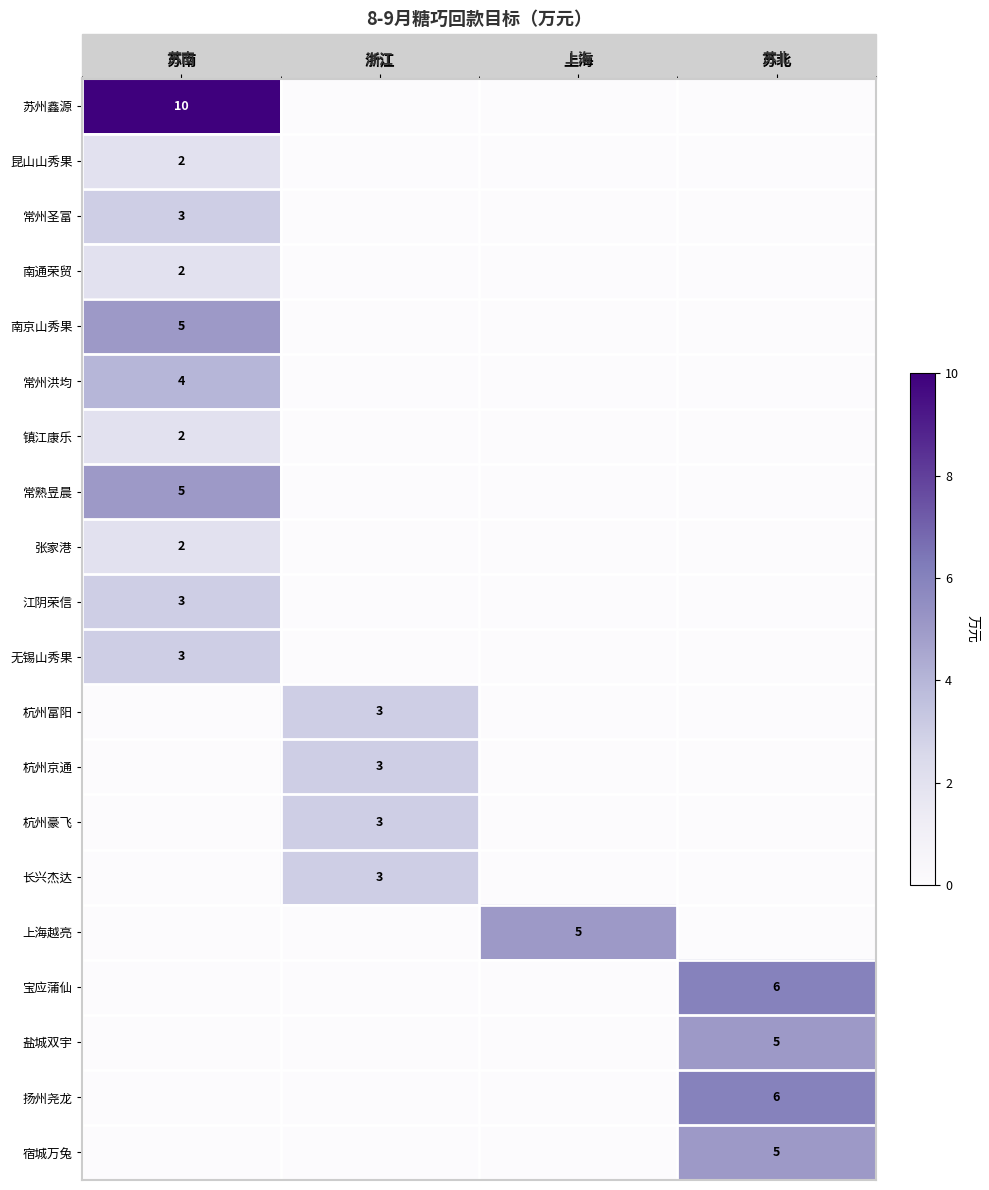

What is the maximum value shown in the chart?

10